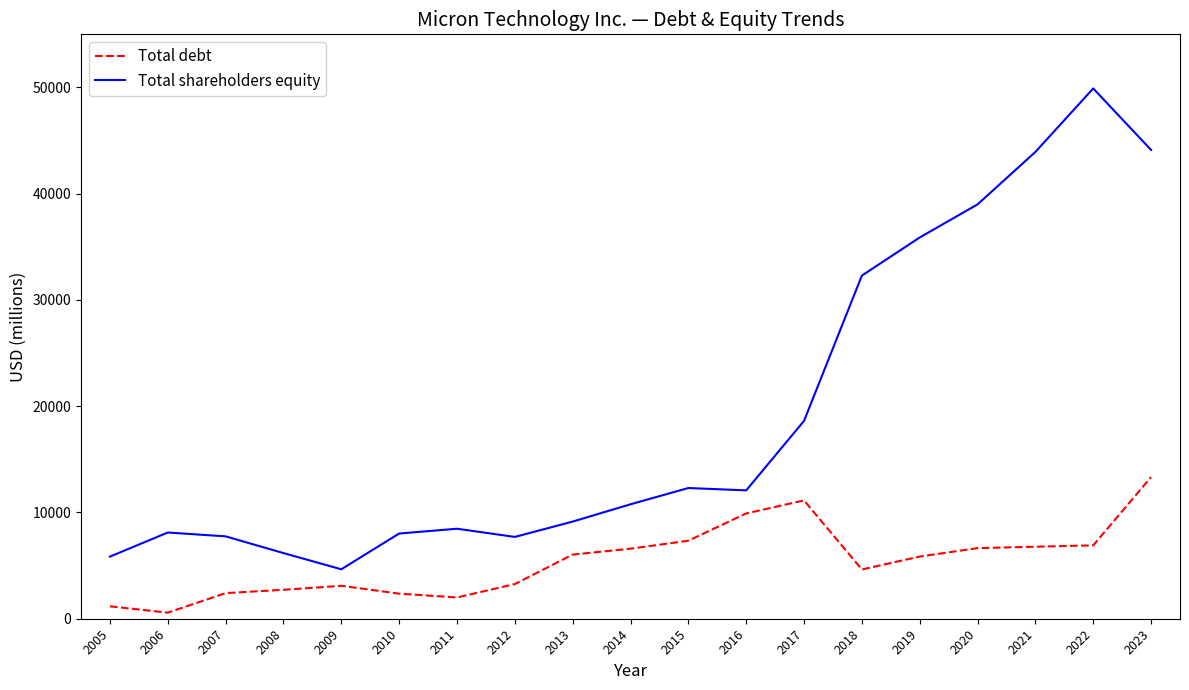

Does the chart have visible grid lines?

No